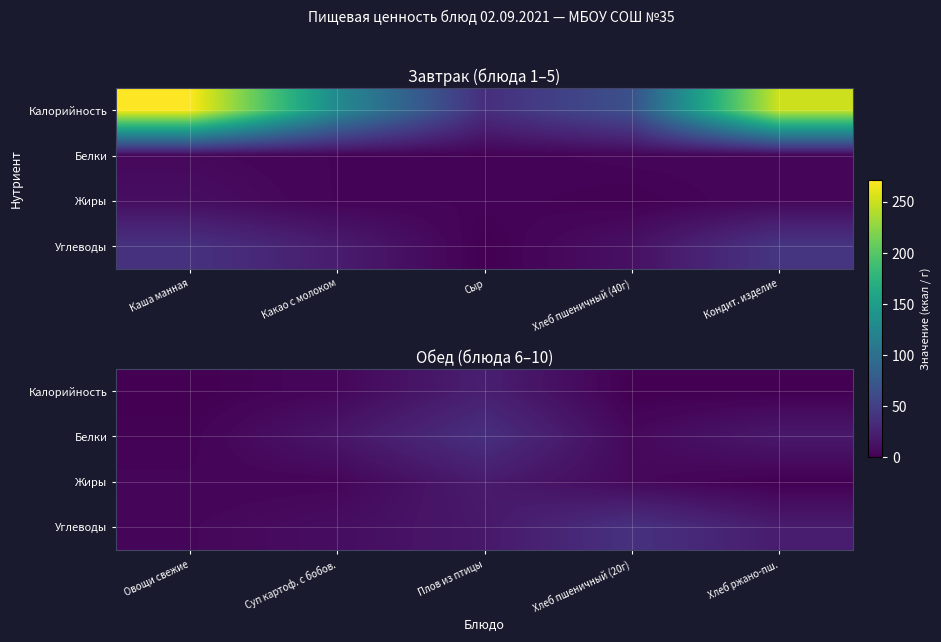

How many data points in Жиры are less than 4?

2